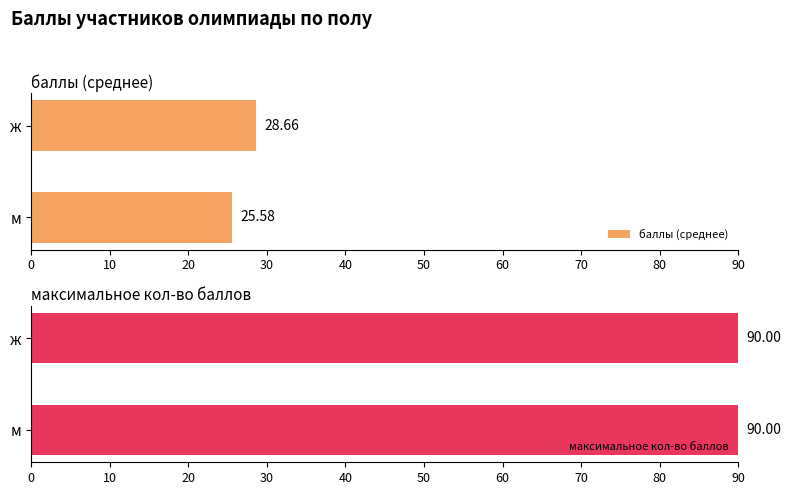

How many bars are there in total?

4